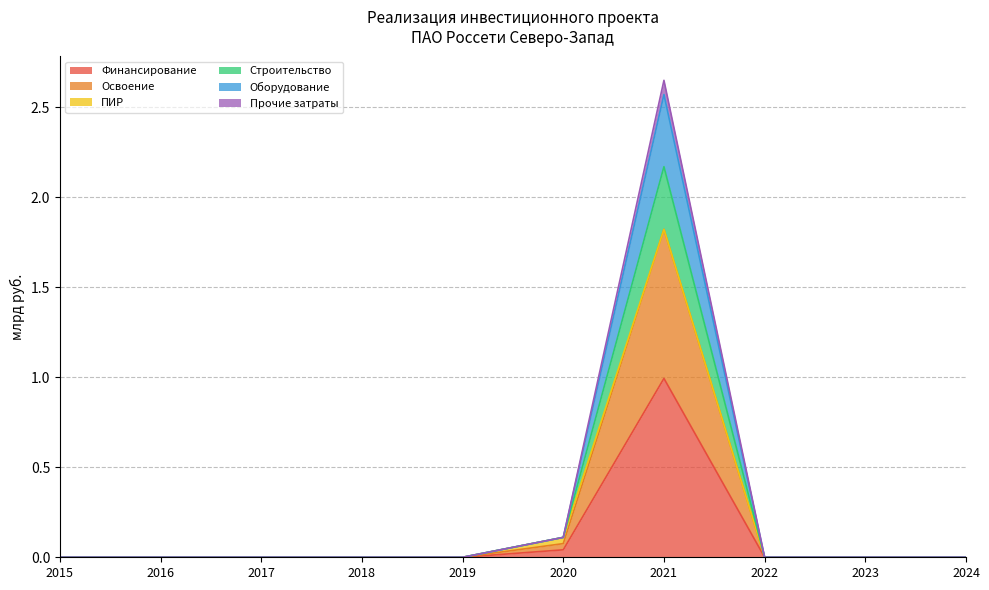

Which category has the highest value across all series?

2021